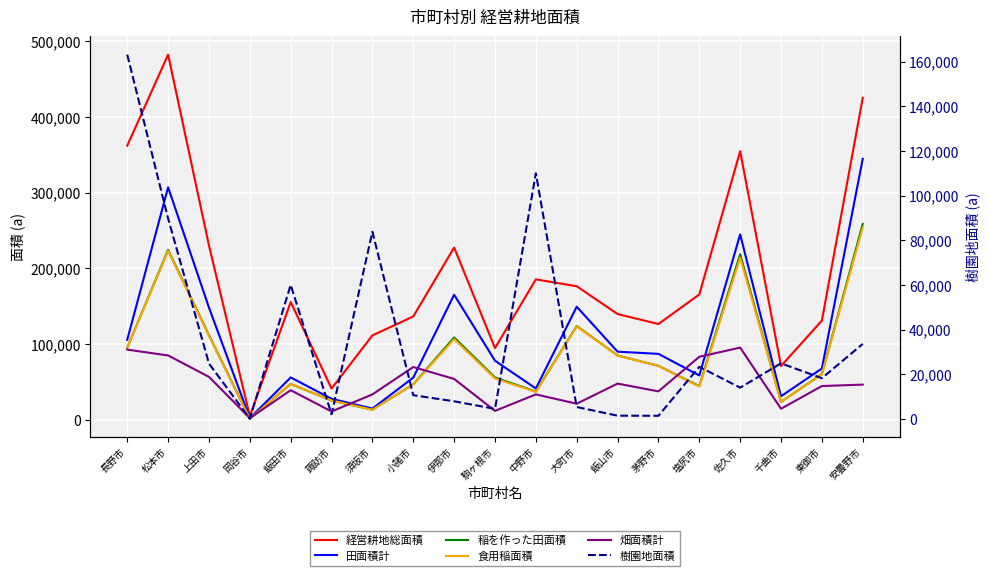

Reading left to right, transcribe all the data shown in this chart.

経営耕地総面積: 長野市=362051	松本市=482192	上田市=230361	岡谷市=5136	飯田市=155720	諏訪市=41584	須坂市=111689	小諸市=136716	伊那市=227641	駒ヶ根市=94999	中野市=185647	大町市=176580	飯山市=139874	茅野市=126730	塩尻市=165772	佐久市=354690	千曲市=71325	東御市=131264	安曇野市=425161
田面積計: 長野市=105900	松本市=307106	上田市=148488	岡谷市=2395	飯田市=56235	諏訪市=28058	須坂市=15169	小諸市=56005	伊那市=165369	駒ヶ根市=78291	中野市=41689	大町市=149567	飯山市=90231	茅野市=87356	塩尻市=58847	佐久市=244955	千曲市=31416	東御市=68037	安曇野市=344693
稲を作った田面積: 長野市=95572	松本市=224394	上田市=112024	岡谷市=1783	飯田市=47702	諏訪市=25775	須坂市=13700	小諸市=47126	伊那市=109011	駒ヶ根市=56186	中野市=37634	大町市=124132	飯山市=85187	茅野市=71576	塩尻市=44775	佐久市=218825	千曲市=23968	東御市=60736	安曇野市=258742
食用稲面積: 長野市=95544	松本市=223221	上田市=111262	岡谷市=1783	飯田市=47617	諏訪市=25775	須坂市=13665	小諸市=47056	伊那市=106665	駒ヶ根市=54809	中野市=37169	大町市=123626	飯山市=85064	茅野市=71536	塩尻市=44152	佐久市=214368	千曲市=23967	東御市=60536	安曇野市=253873
畑面積計: 長野市=92952	松本市=85240	上田市=57008	岡谷市=2554	飯田市=39392	諏訪市=11322	須坂市=33867	小諸市=70003	伊那市=54283	駒ヶ根市=12129	中野市=33867	大町市=21578	飯山市=48103	茅野市=37869	塩尻市=83501	佐久市=95627	千曲市=14926	東御市=44898	安曇野市=46786
樹園地面積: 長野市=163199	松本市=89846	上田市=24865	岡谷市=187	飯田市=60093	諏訪市=2204	須坂市=83912	小諸市=10708	伊那市=7989	駒ヶ根市=4579	中野市=110091	大町市=5435	飯山市=1540	茅野市=1505	塩尻市=23424	佐久市=14108	千曲市=24983	東御市=18329	安曇野市=33682